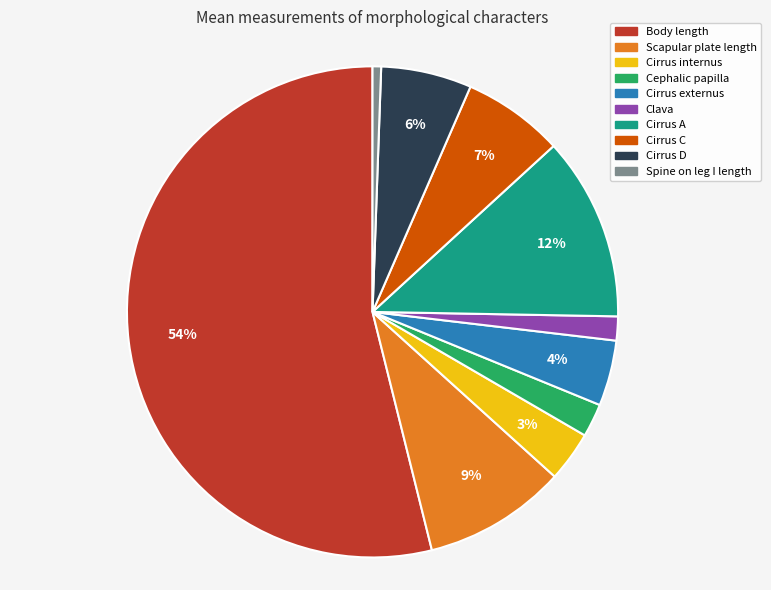

Which has a higher value, Cirrus A or Scapular plate length?

Cirrus A